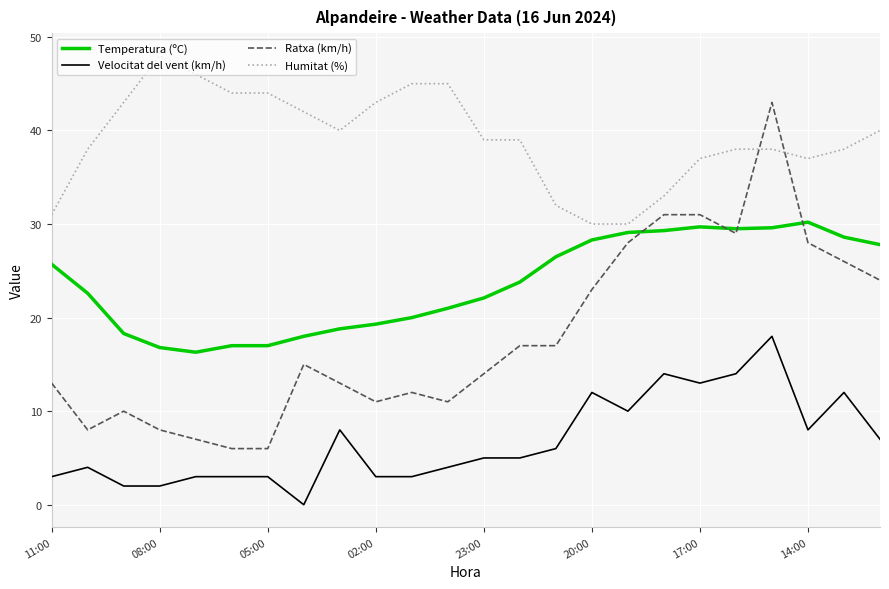

Which series has the largest total across all categories?

Humitat (%)